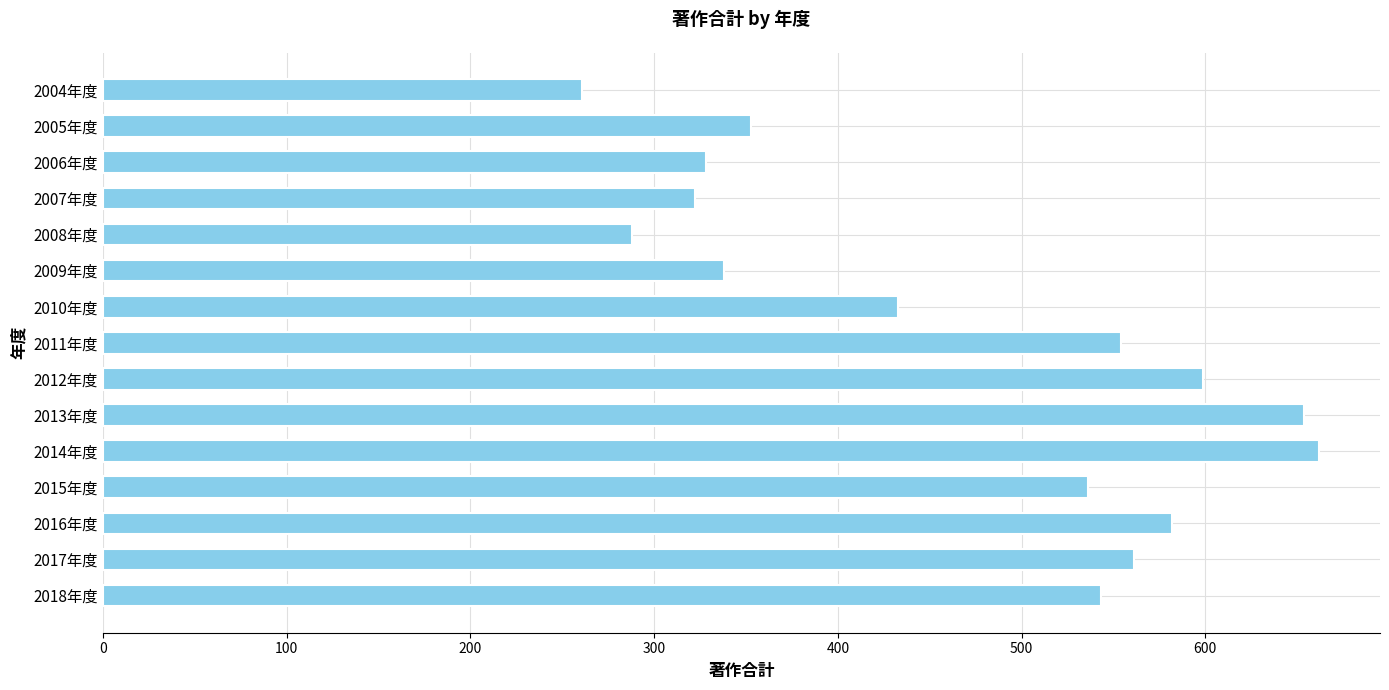

What is the difference between the second highest and second lowest values?

366